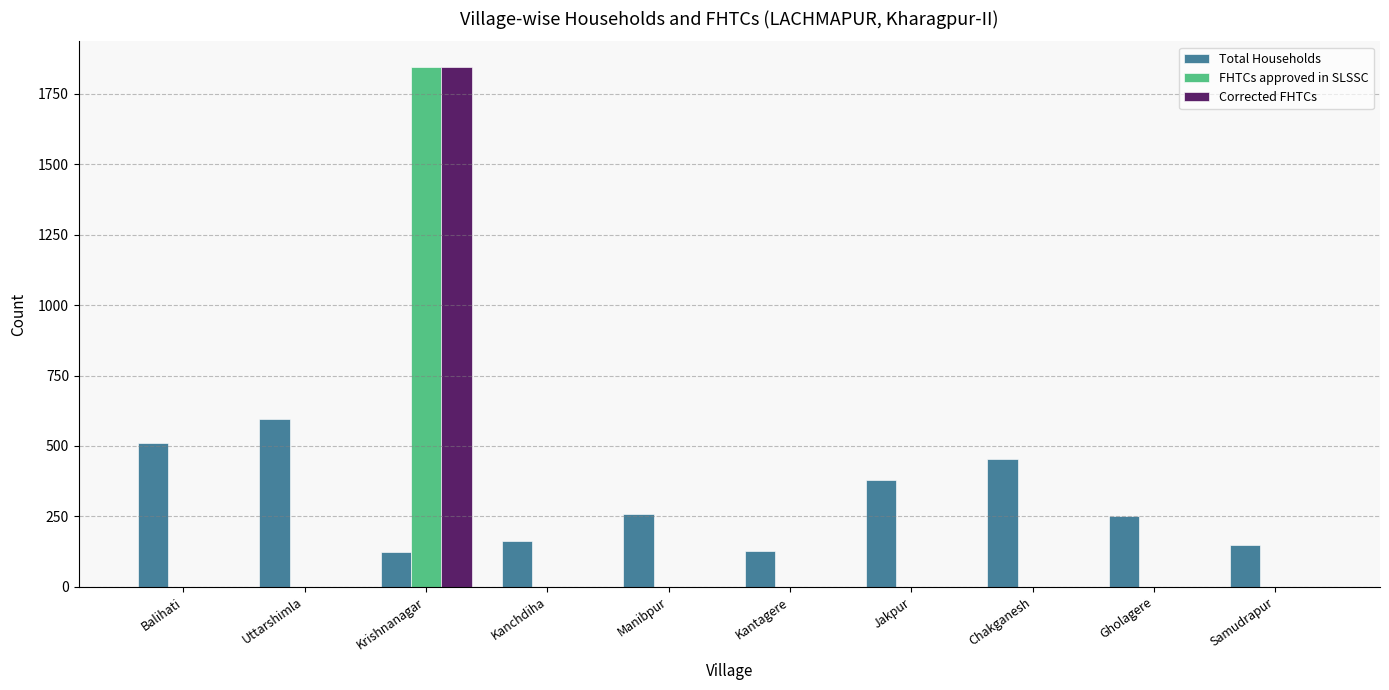

What is the difference between the Total Households values at Kanchdiha and Kantagere?

36